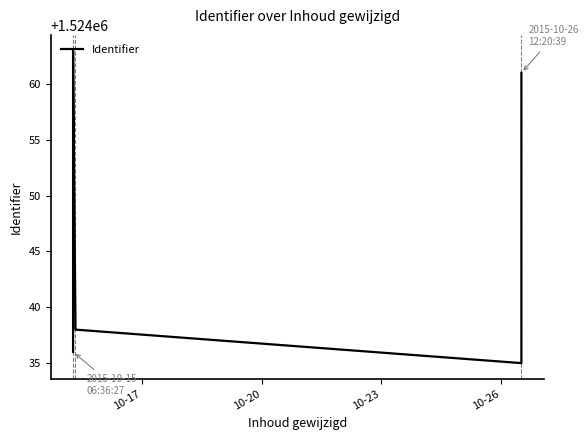

What is the difference between the maximum and minimum values?

28